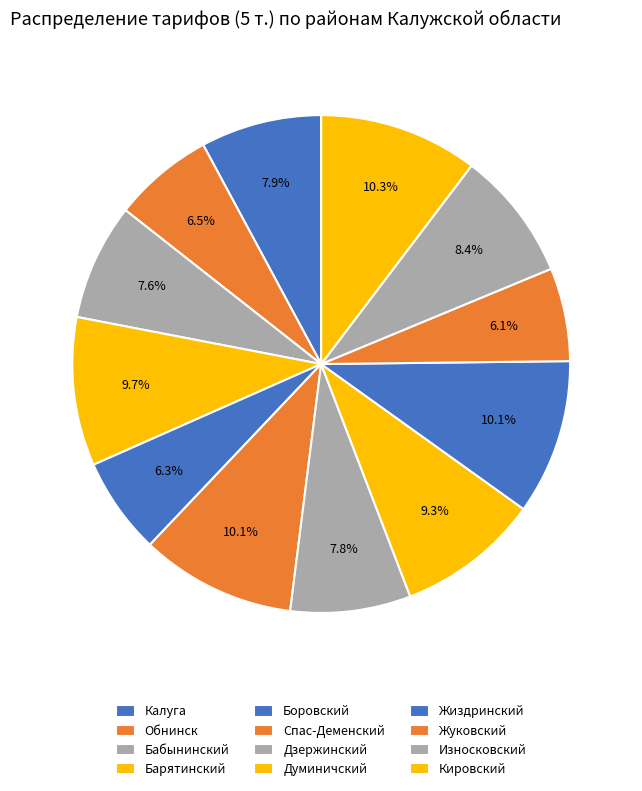

Does Износковский represent more than half of the total?

No